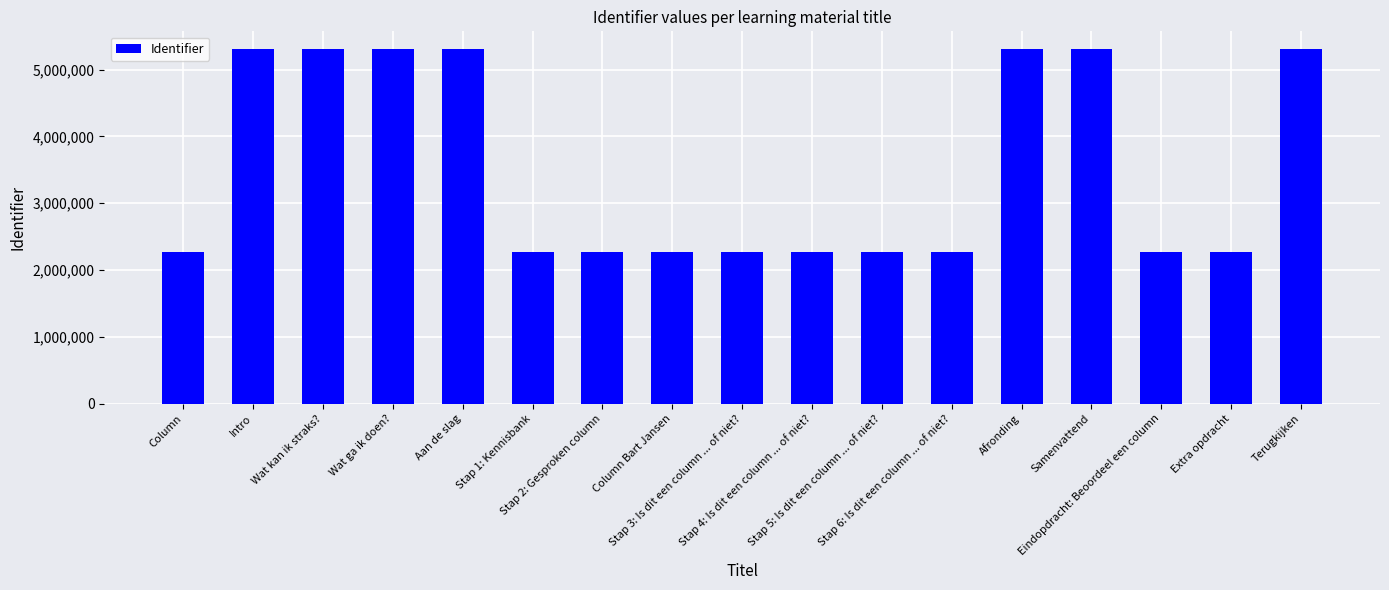

What is the value of the 2nd bar from the left?

5306940